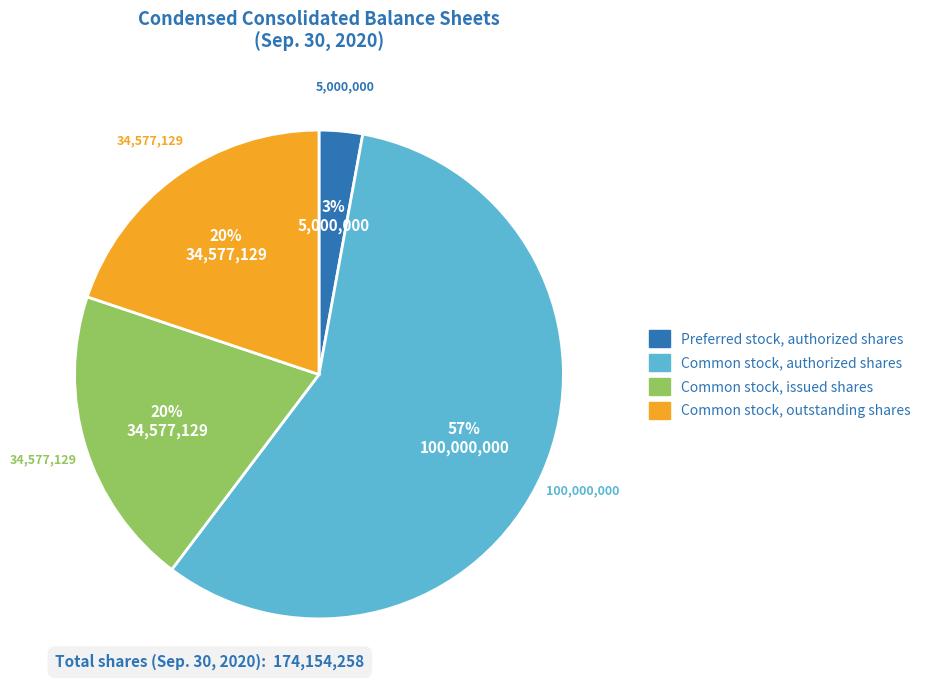

What percentage is the Common stock, issued shares slice, to the nearest percent?

20%